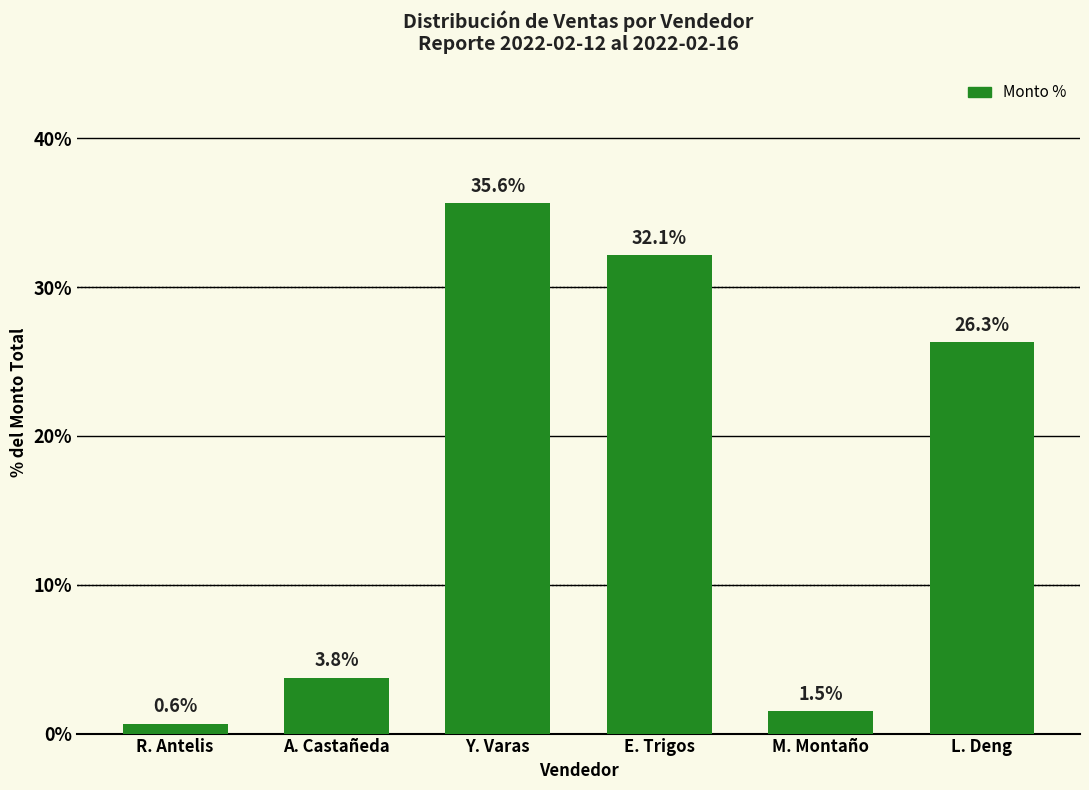

What is the smallest value displayed?

0.6